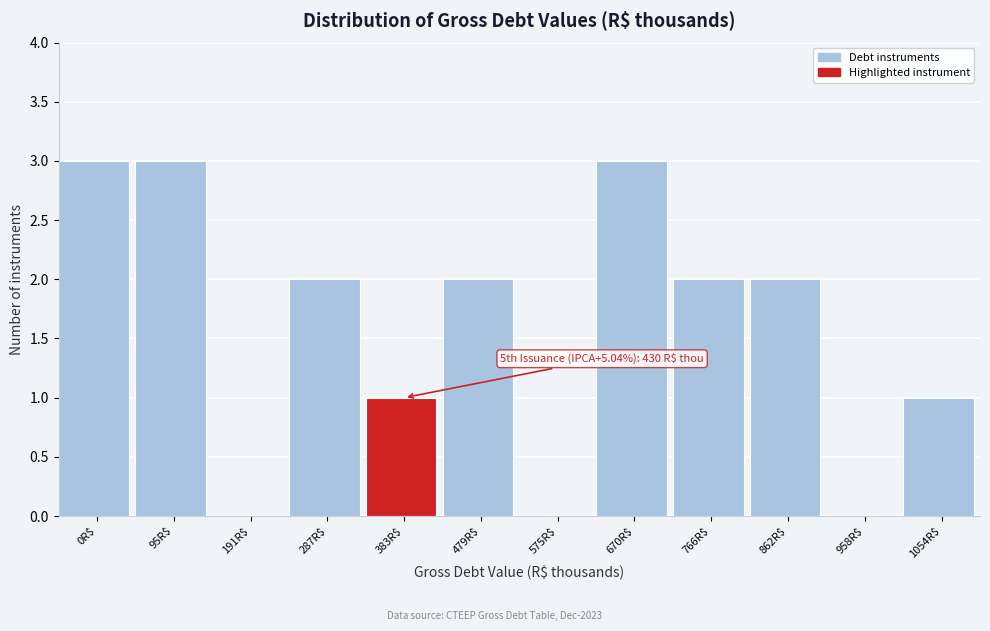

What is the sum of all values?

19